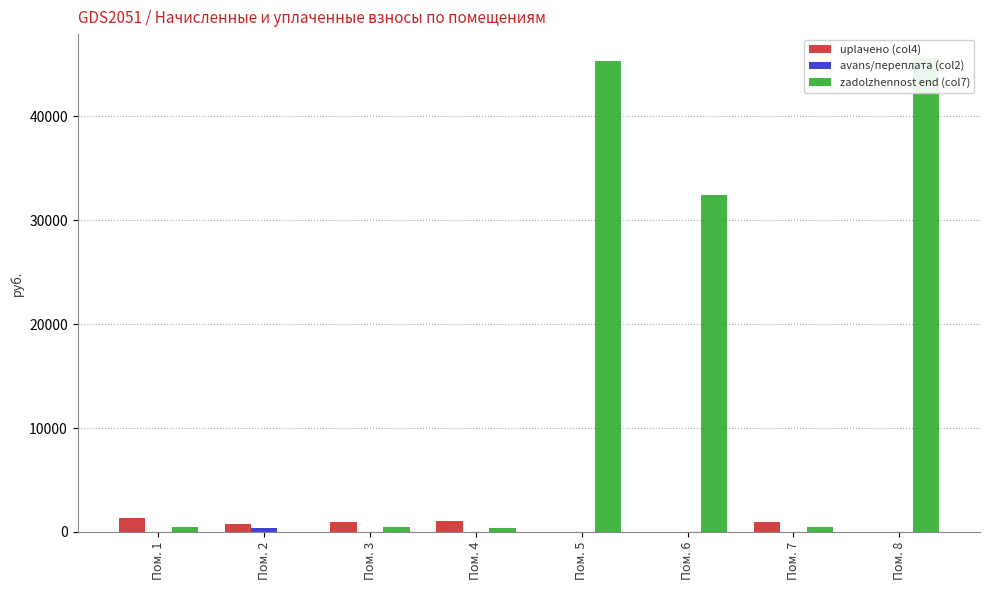

List the series in order of their peak value, lowest first.

avans/переплата (col2), uplaчено (col4), zadolzhennost end (col7)